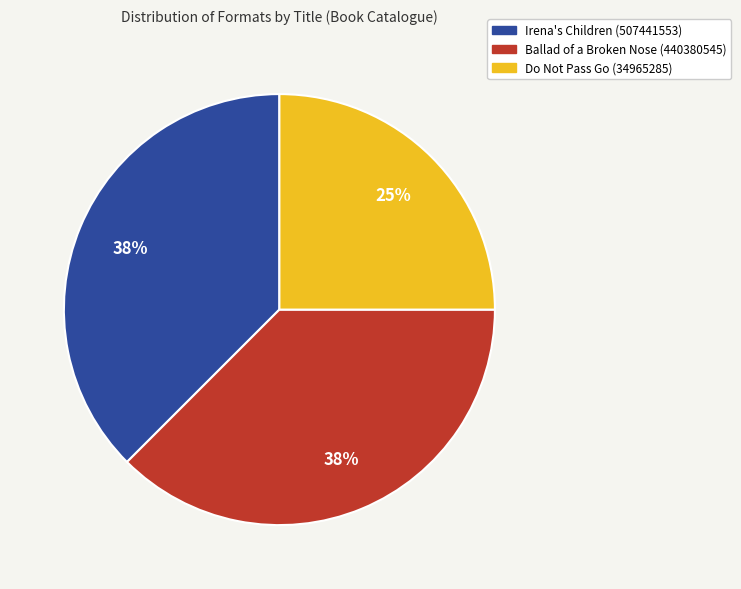

Do Do Not Pass Go (34965285) and Ballad of a Broken Nose (440380545) together represent more than half of the pie?

Yes